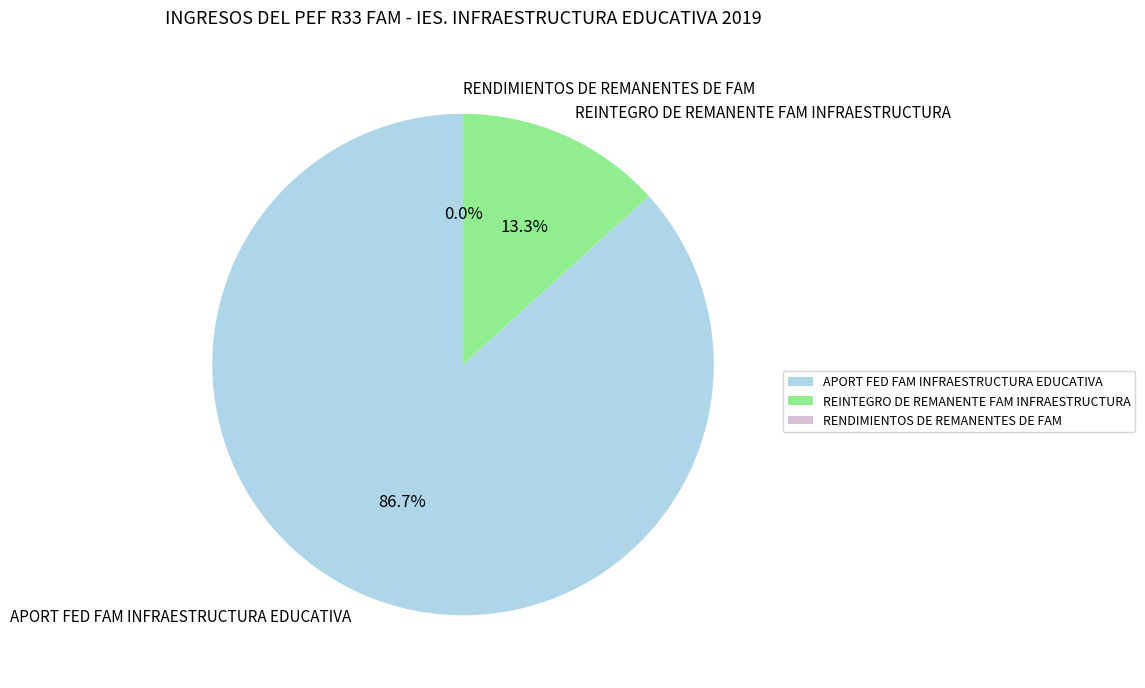

Which slice is the largest?

APORT FED FAM INFRAESTRUCTURA EDUCATIVA